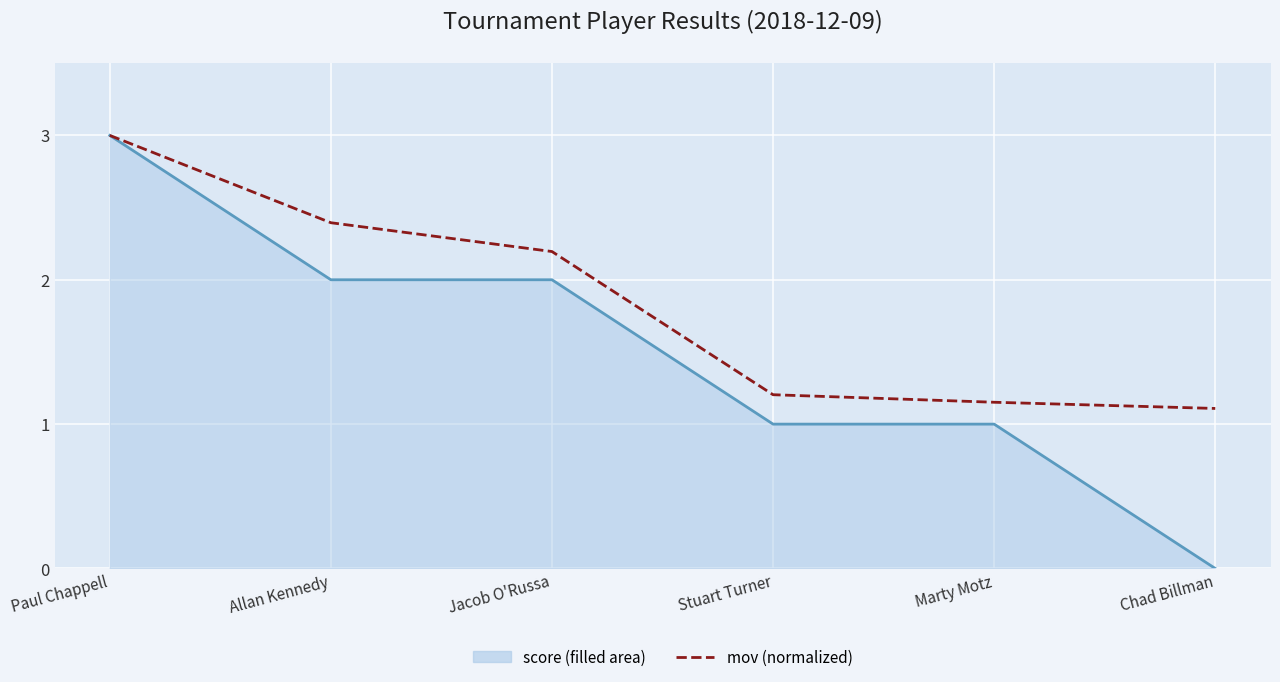

What is the spread (max minus min) of values at Allan Kennedy?

0.4